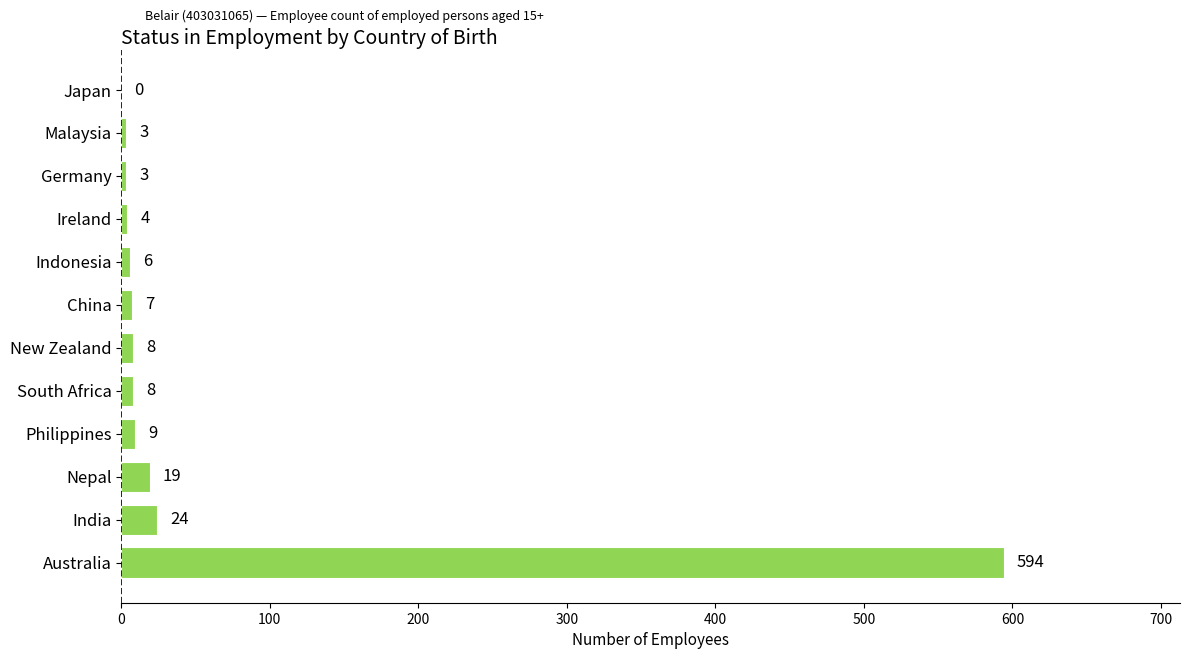

True or false: the data shows 19 at Nepal.

True